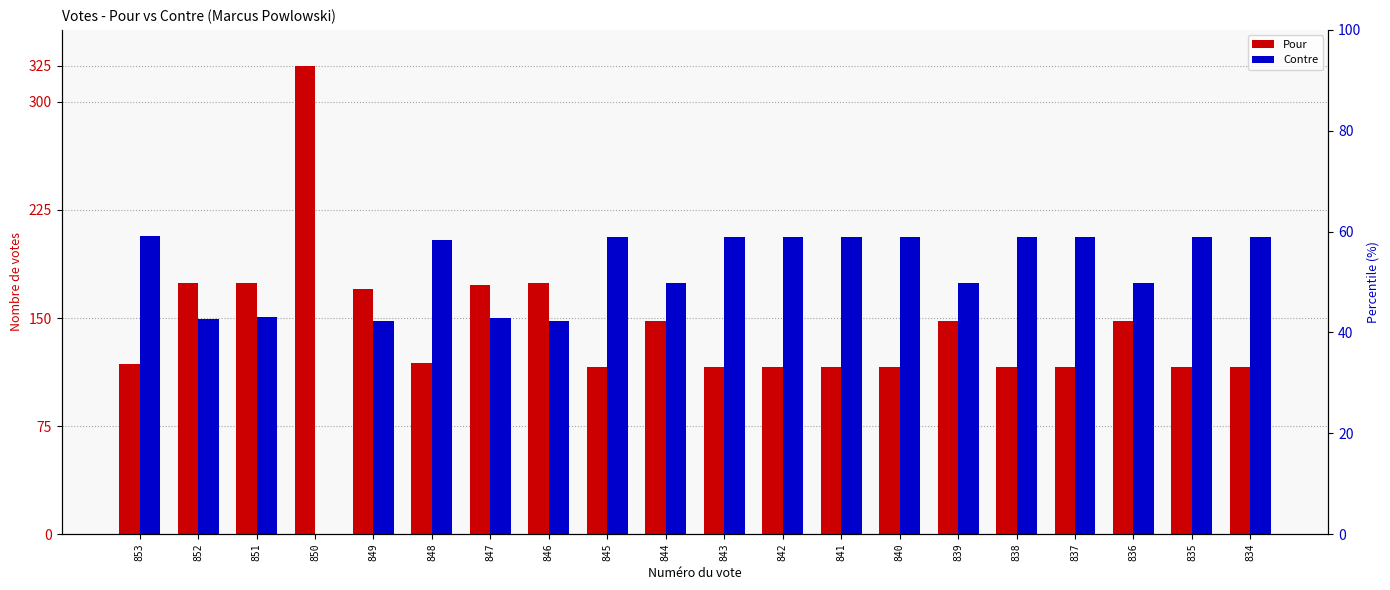

Reading right to left, list all the values displayed in this chart.

Pour: 116	116	148	116	116	148	116	116	116	116	148	116	174	173	119	170	325	174	174	118
Contre: 206	206	174	206	206	174	206	206	206	206	174	206	148	150	204	148	0	151	149	207